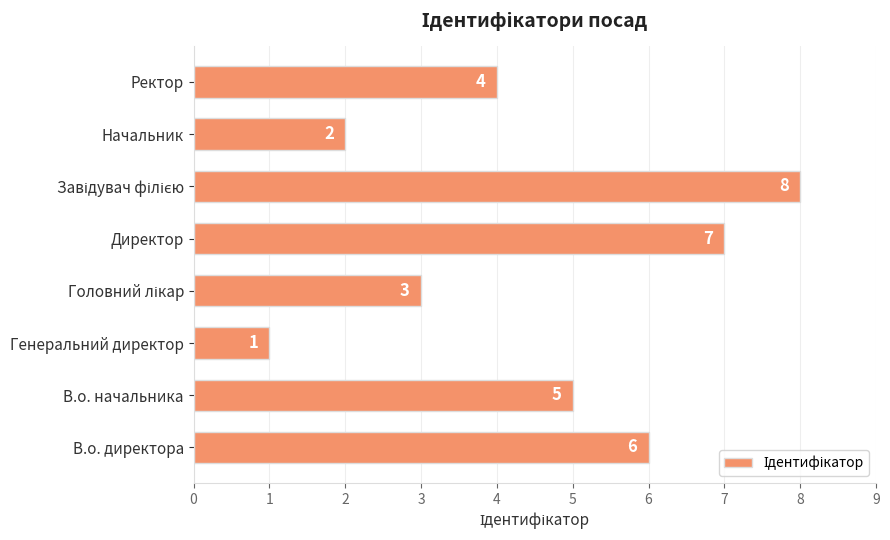

What is the smallest value displayed?

1